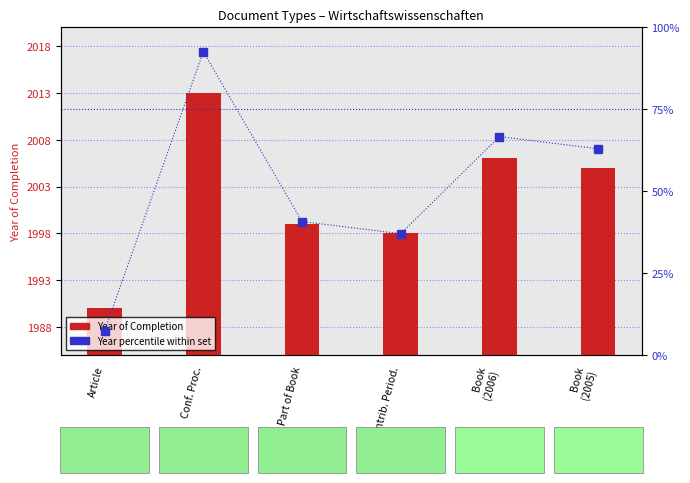

Rank the series at Book
(2006) from lowest to highest value.

Year percentile within set, Year of Completion